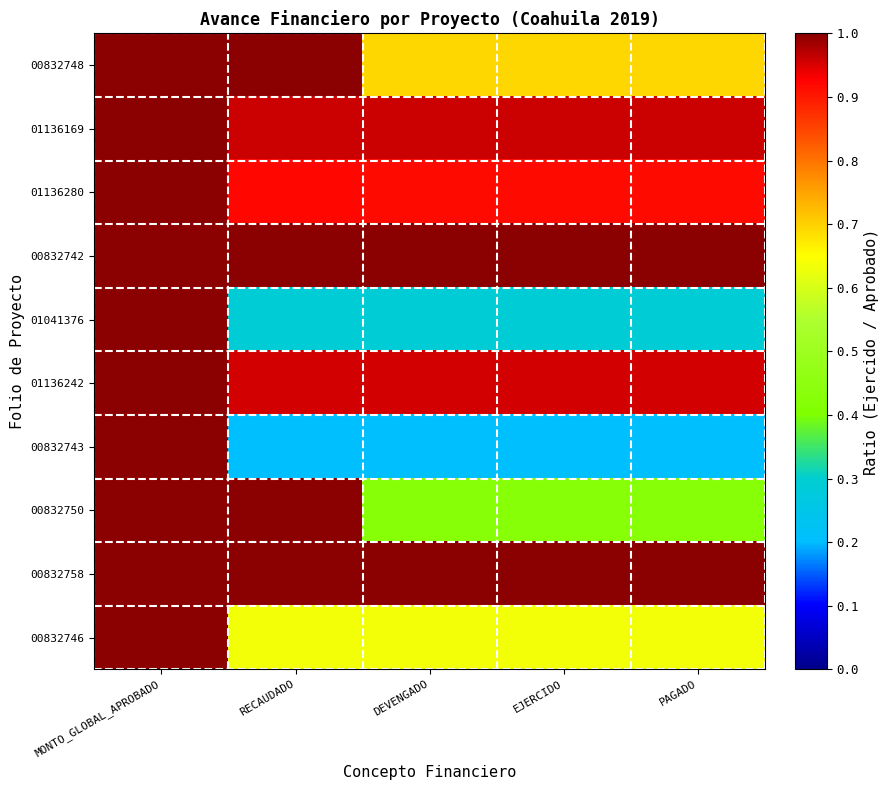

What is the maximum value shown in the chart?

1.0